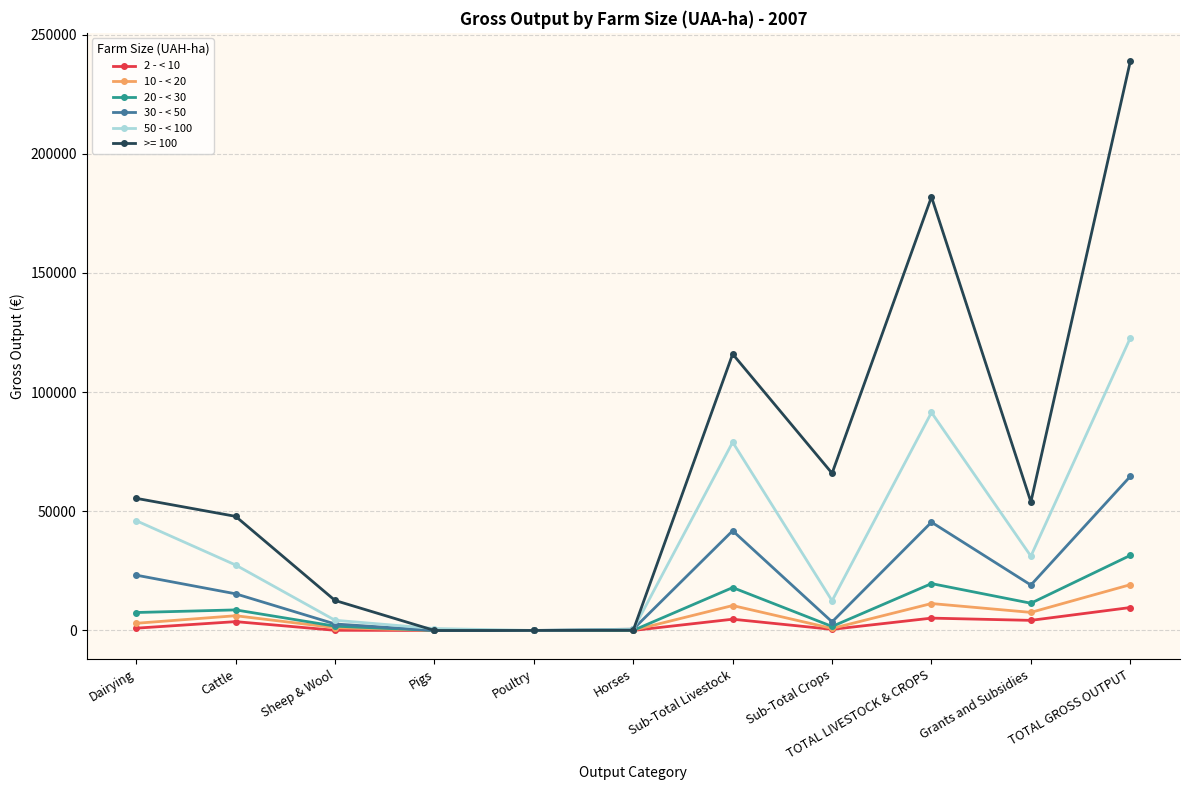

Which category has the highest value in the >= 100 series?

TOTAL GROSS OUTPUT